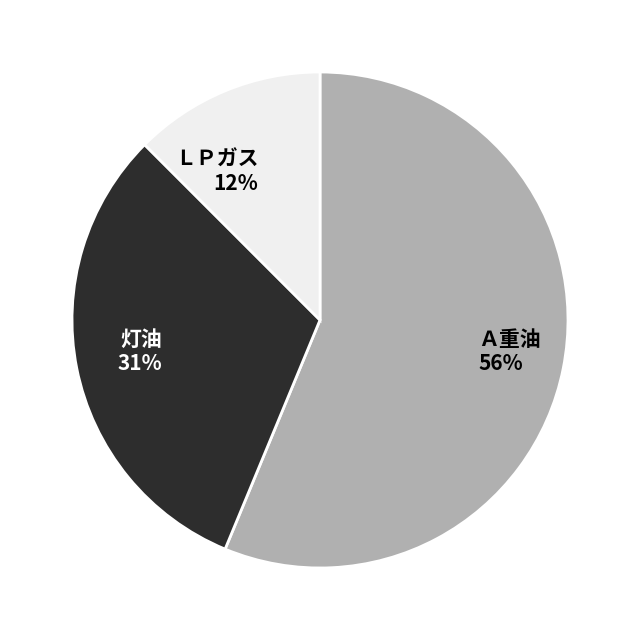

Between ＬＰガス 12% and Ａ重油 56%, which is larger?

Ａ重油 56%